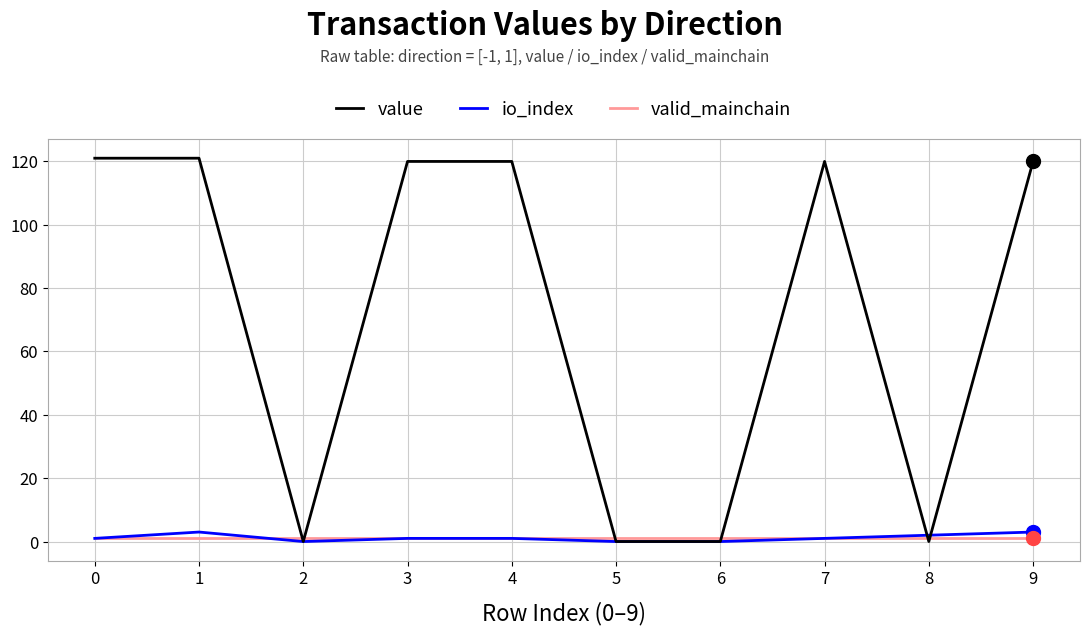

What is the maximum value for io_index?

3.0